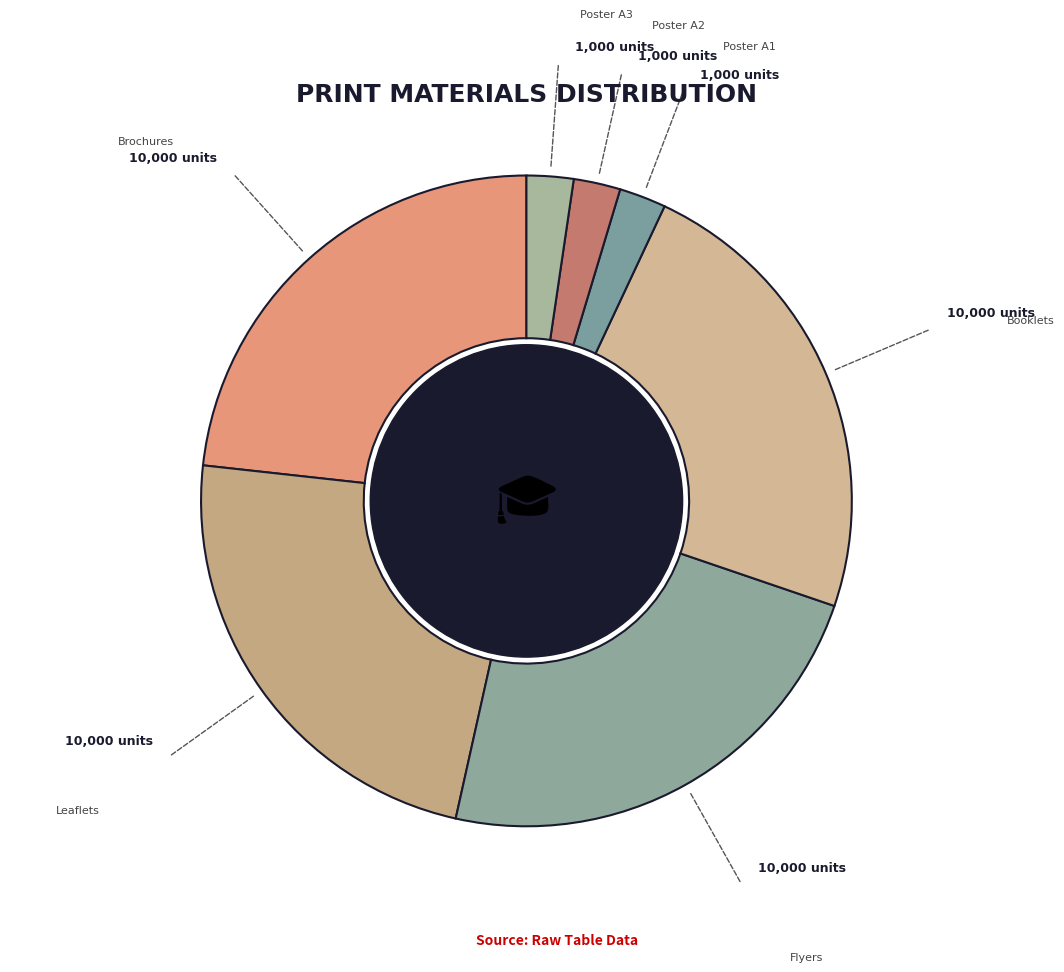

How many slices are in this pie chart?

7